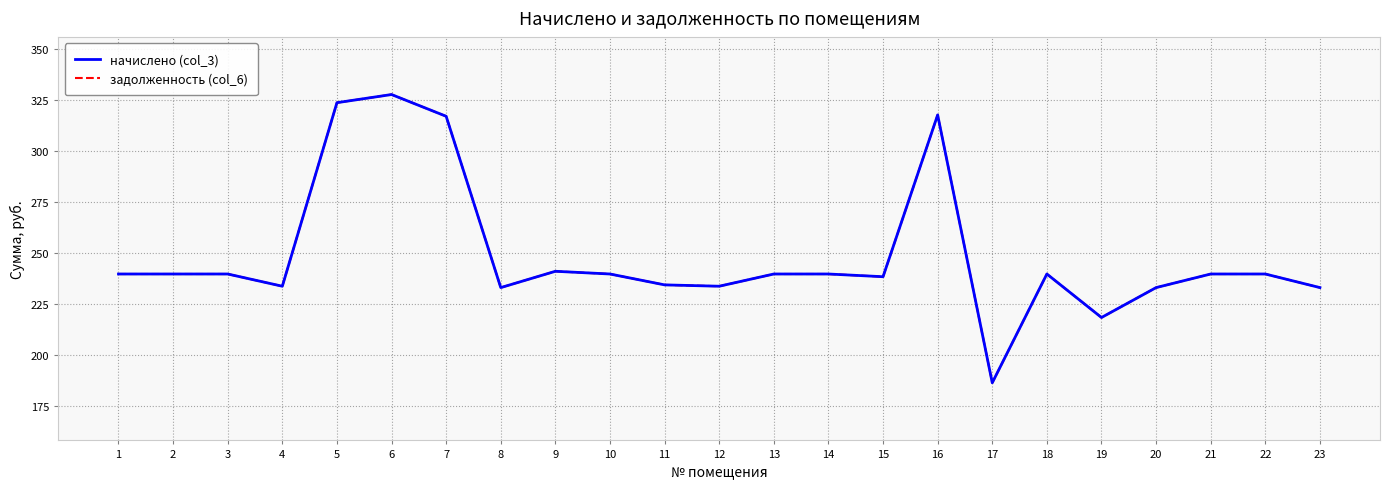

How many categories are shown in the chart?

23